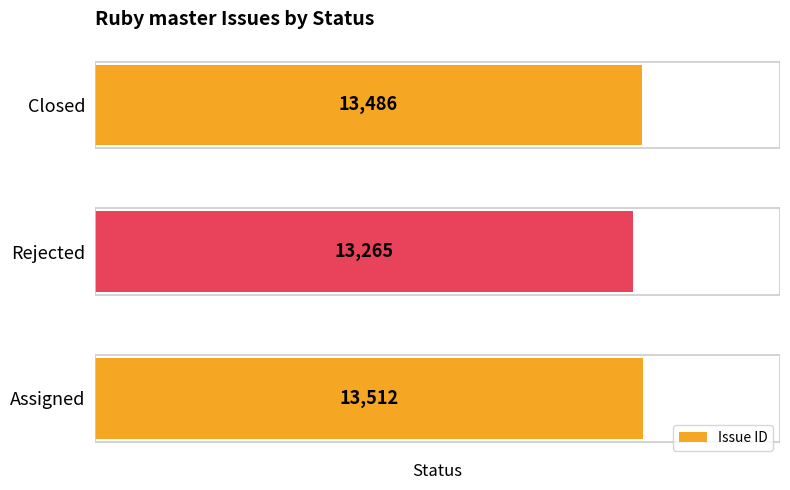

Does the chart contain stacked bars?

No